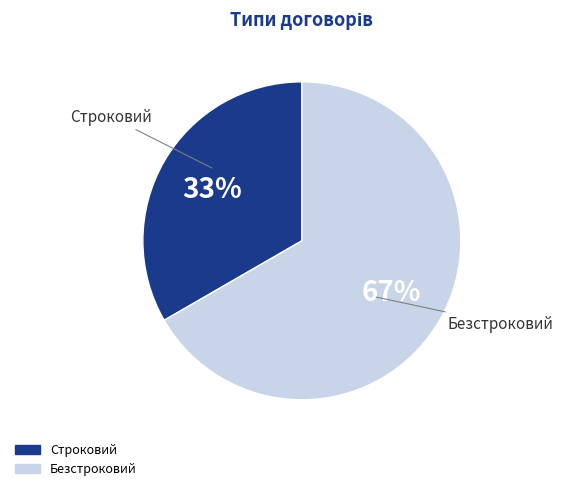

Which has a higher value, Безстроковий or Строковий?

Безстроковий